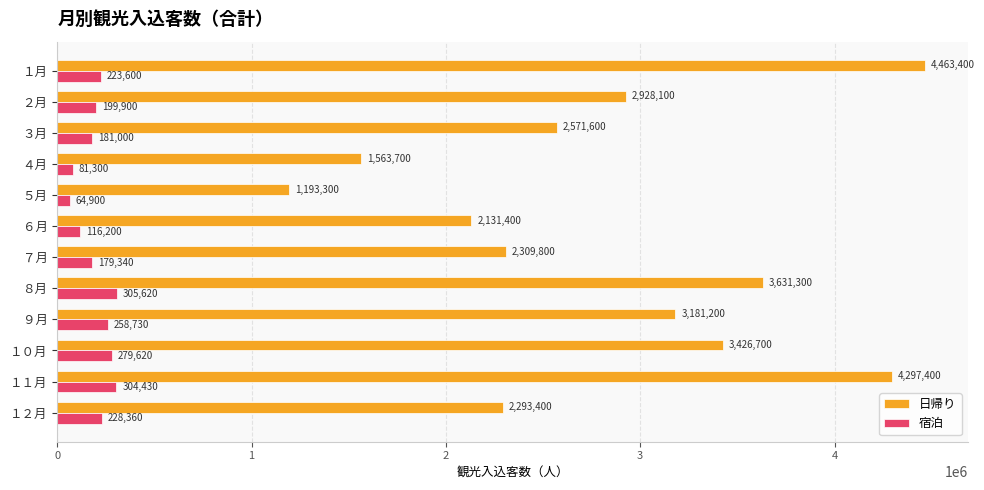

What is the sum of the 宿泊 values at ３月 and １１月?

485430